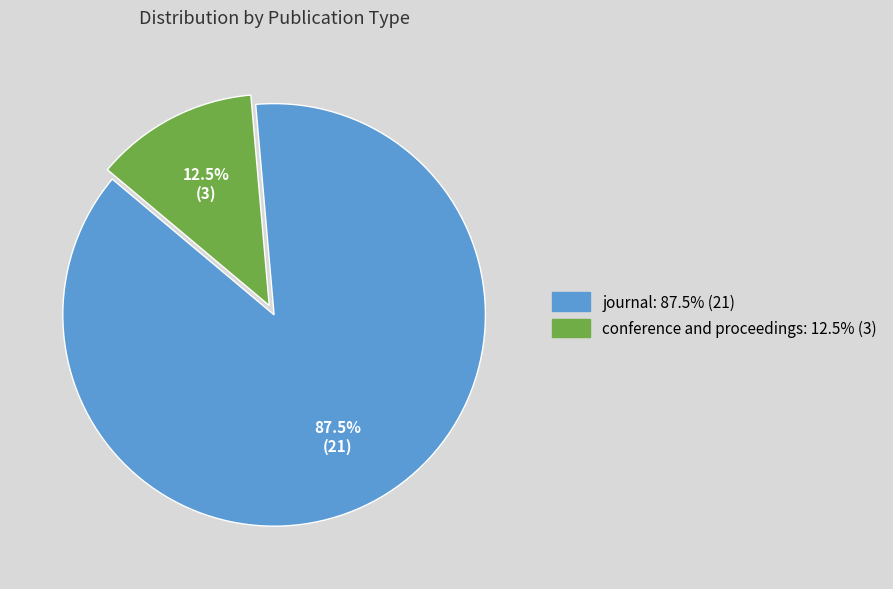

Approximately how many times larger is the value at journal compared to conference and proceedings?

7.0